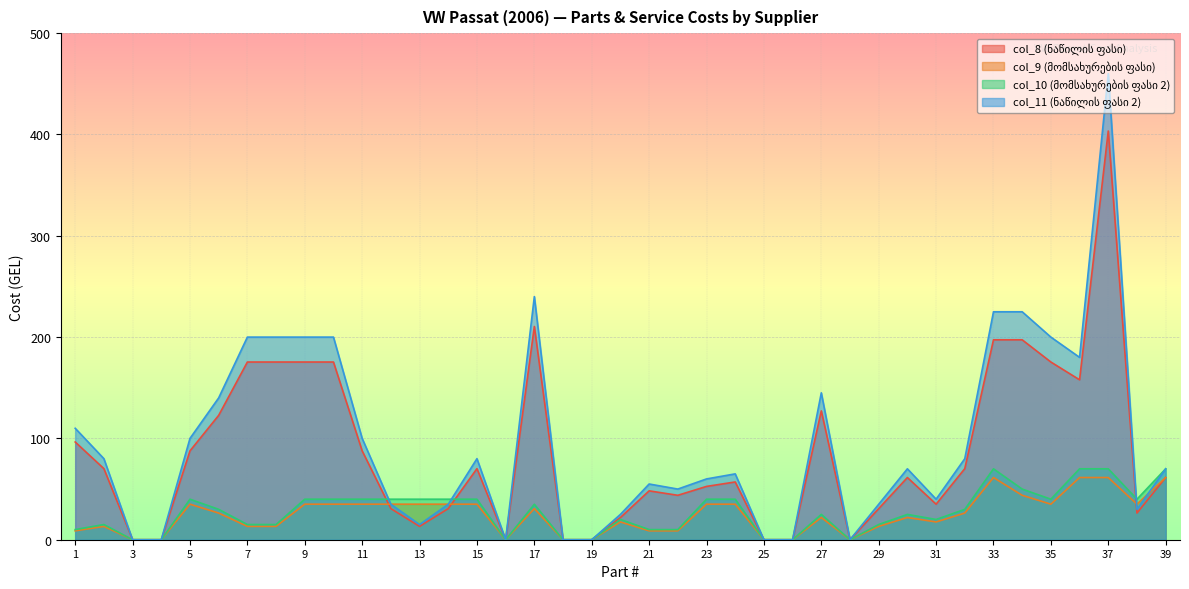

Which has a higher value, 11 or 21?

11